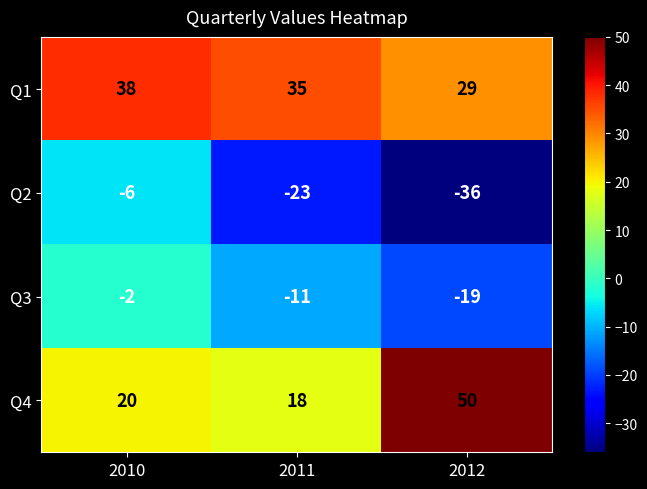

What is the greatest value displayed?

50